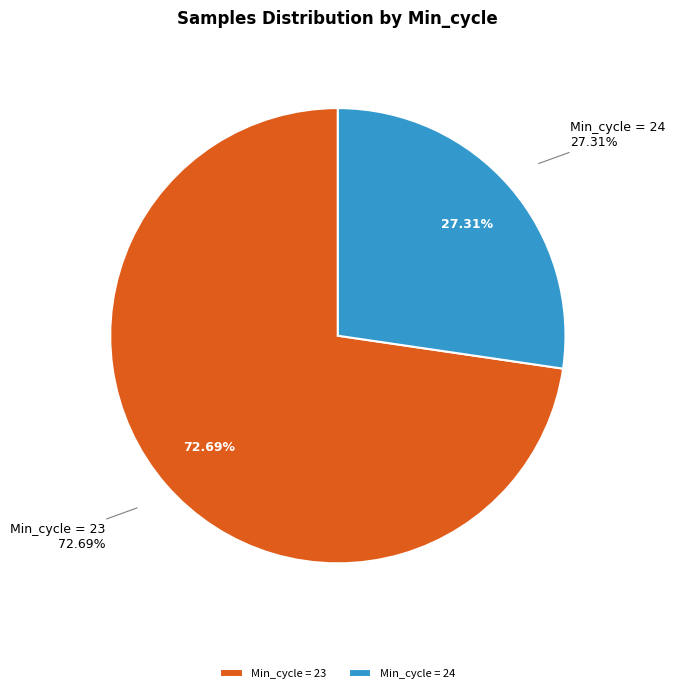

What is the ratio of the value at 23 to the value at 23?

1.0